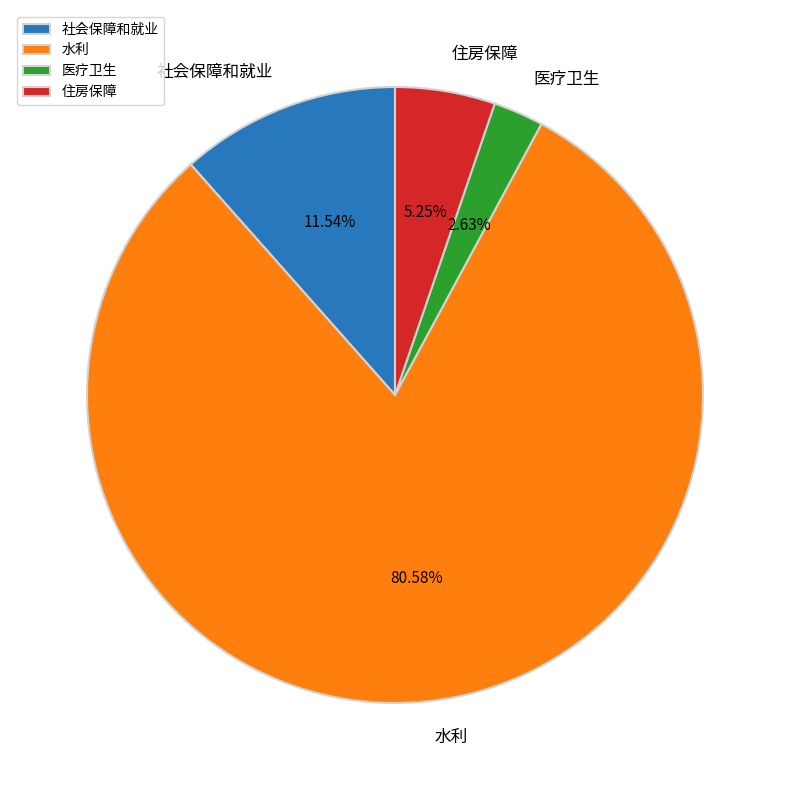

Rank the categories by value from lowest to highest.

医疗卫生, 住房保障, 社会保障和就业, 水利